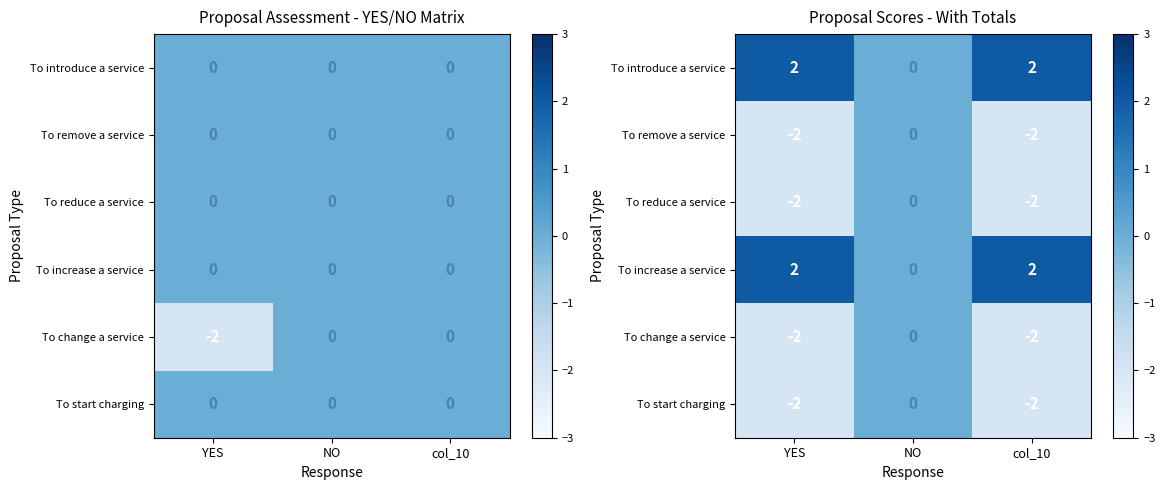

At YES, list the series in order from largest to smallest.

To introduce a service, To increase a service, To remove a service, To reduce a service, To change a service, To start charging